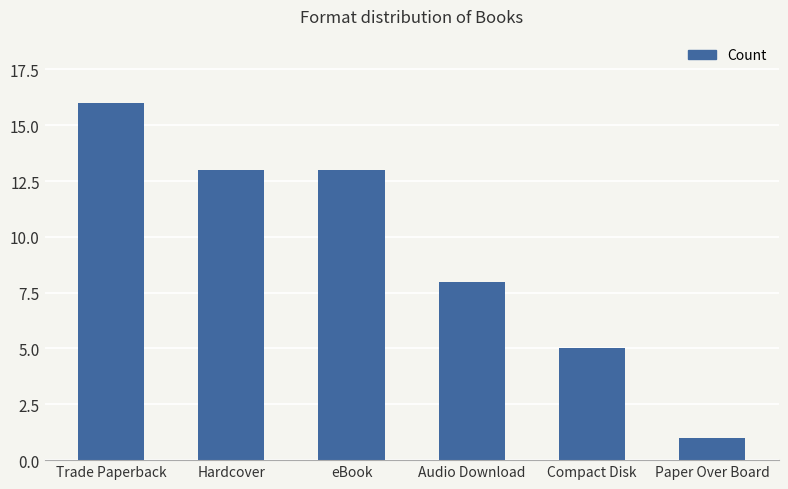

What is the sum of the values at eBook and Audio Download?

21